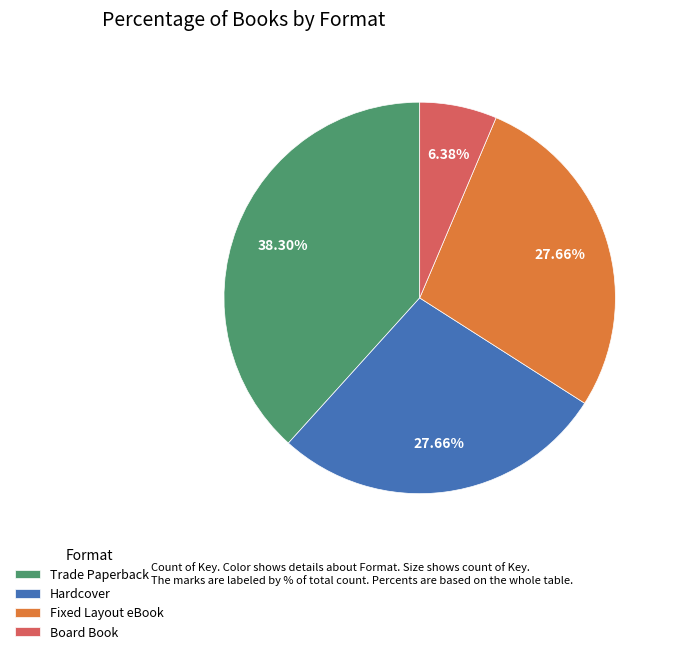

Which has a higher value, Hardcover or Board Book?

Hardcover